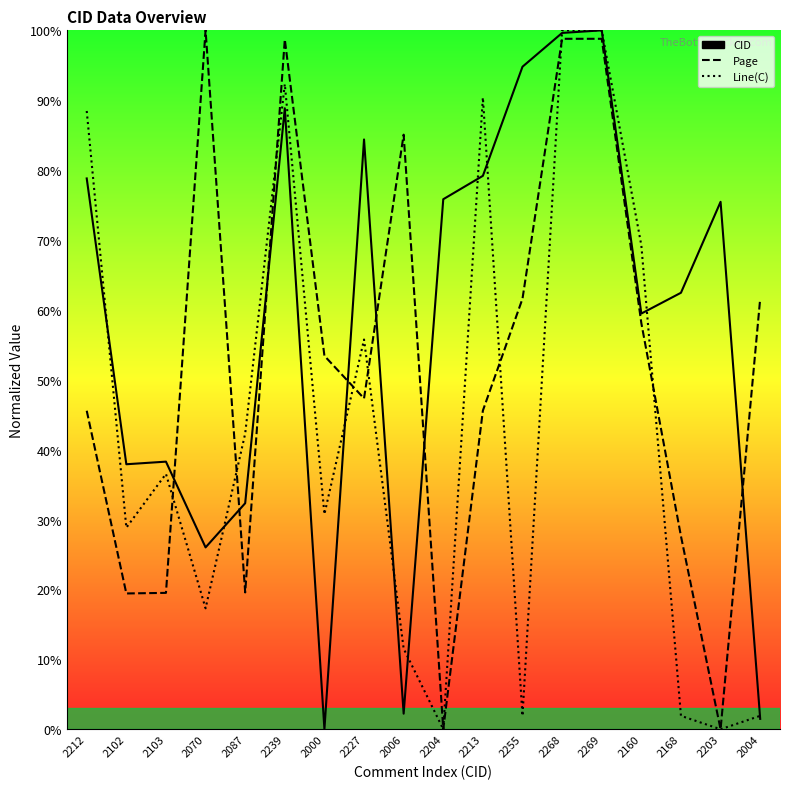

What is the value of the Line(C) point at the 7th from the left?

30.8